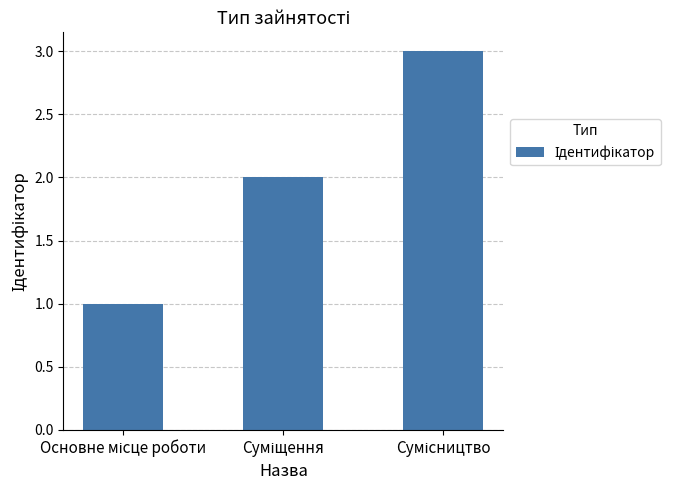

What is the difference between the maximum and minimum values?

2